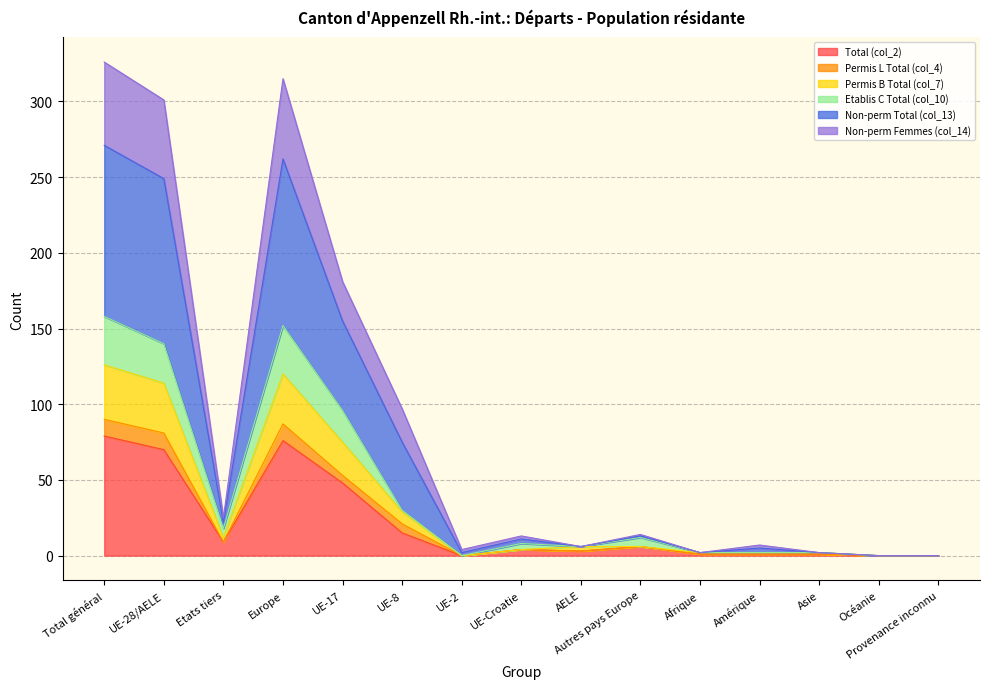

True or false: Total (col_2) has a value of 54 at Océanie.

False